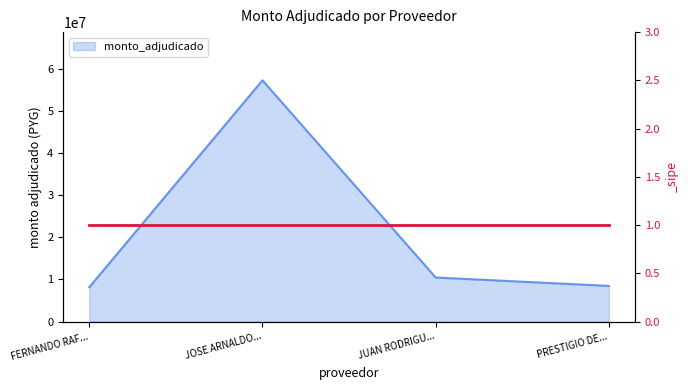

Is it true that the value at FERNANDO RAF... is 10909511?

False